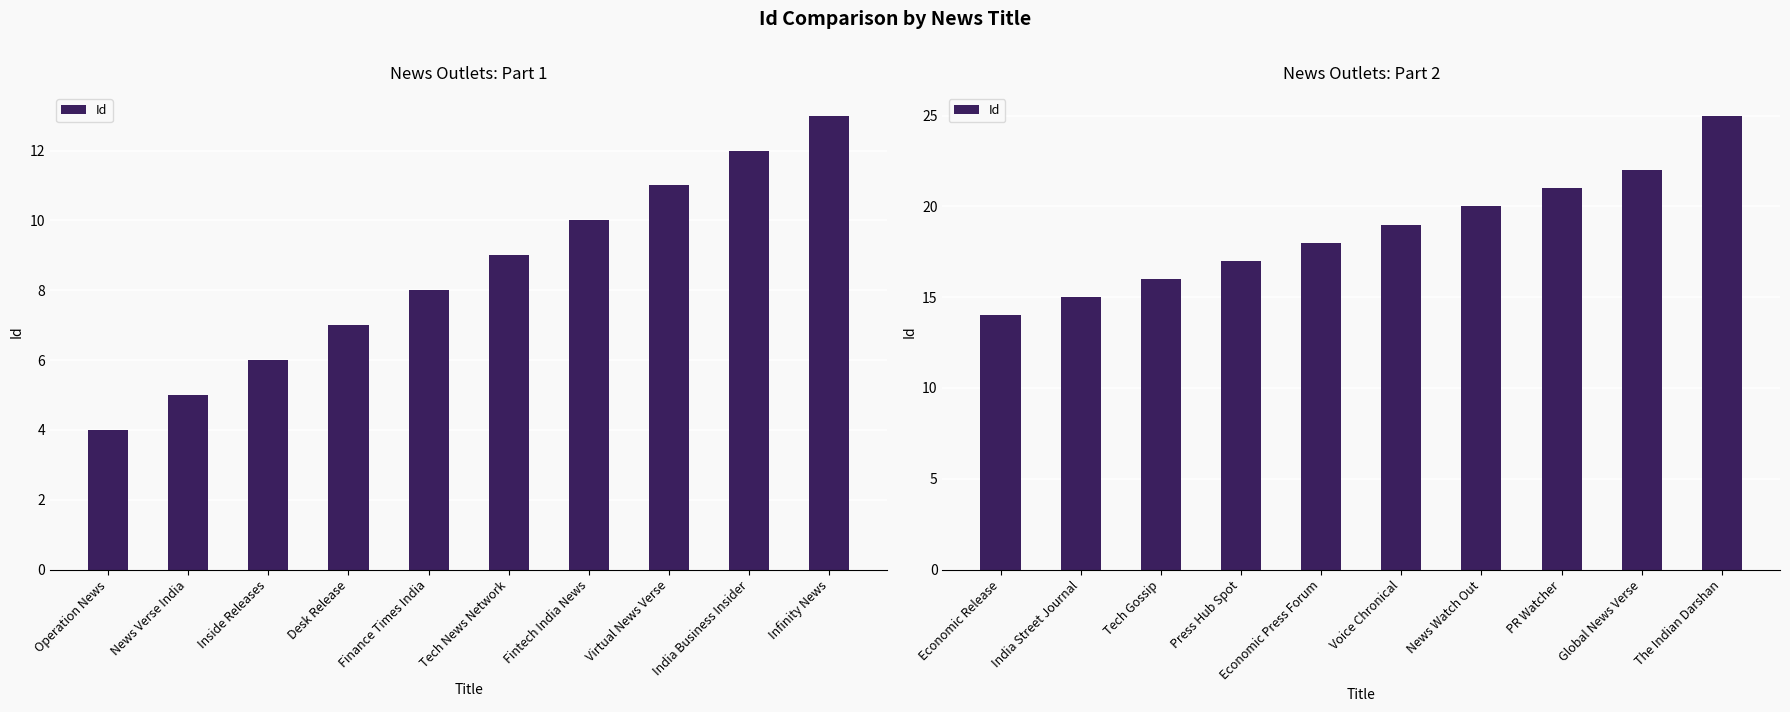

What position from the right is Global News Verse?

2